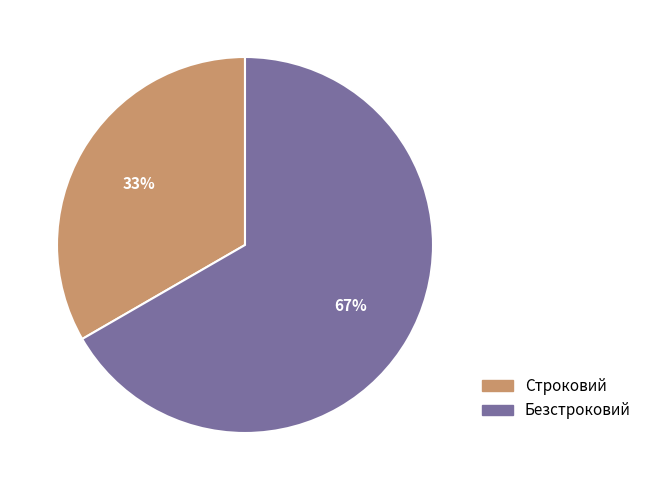

Which slice is the smallest?

Строковий